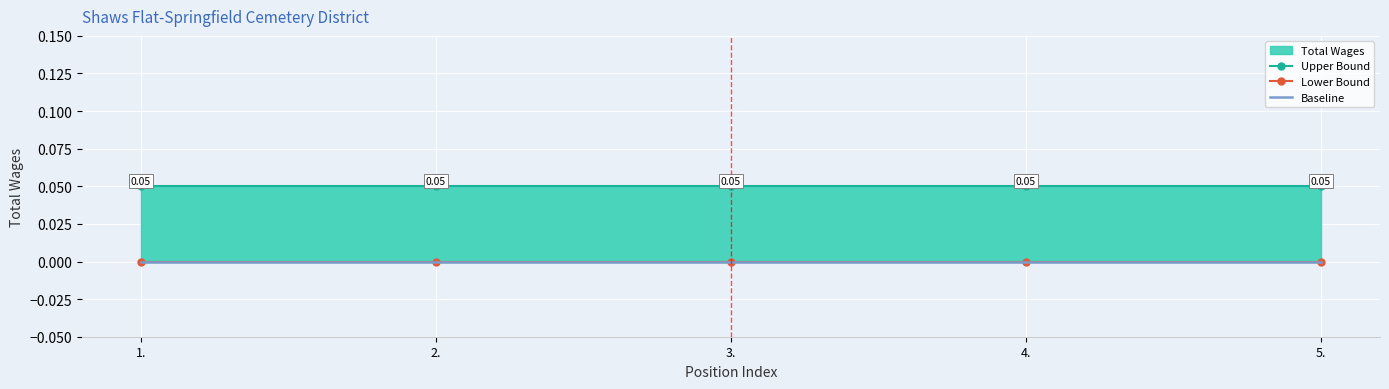

What is the sum of all Upper Bound values?

0.2